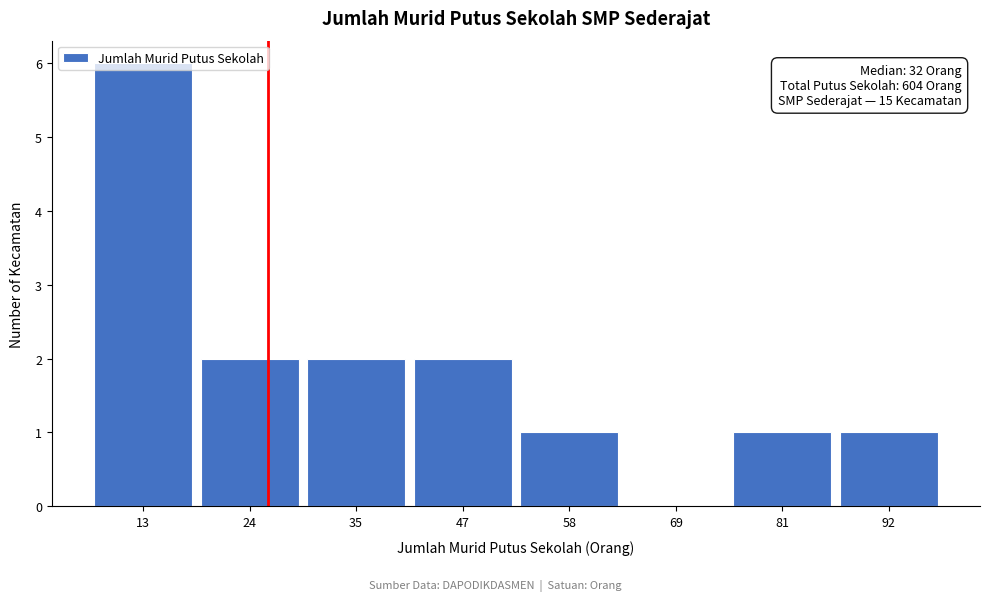

True or false: the data shows -2 at 69.

False